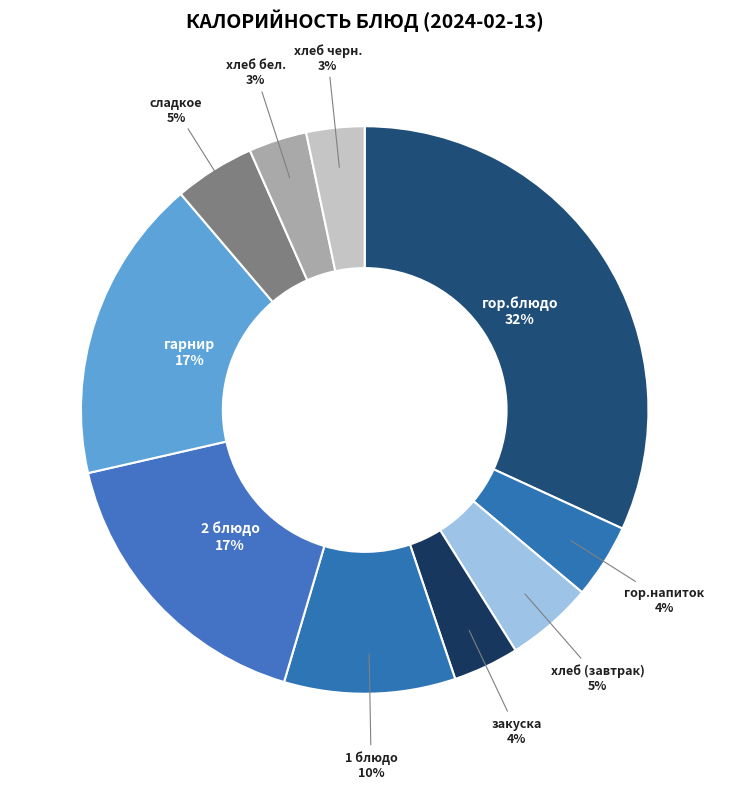

Approximately how many times larger is the value at хлеб бел. compared to гор.напиток?

0.8